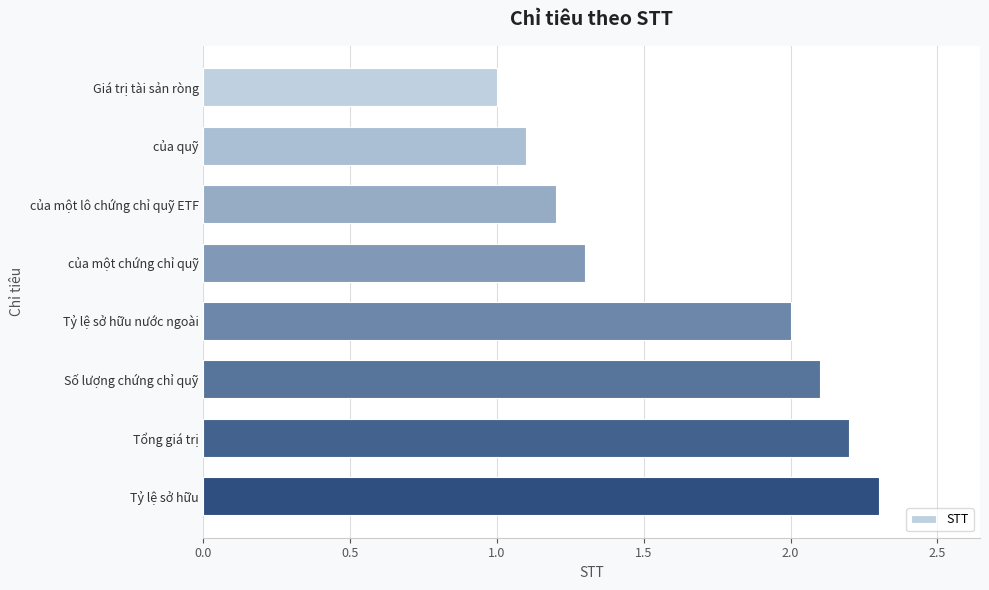

How many data points does each series have?

8